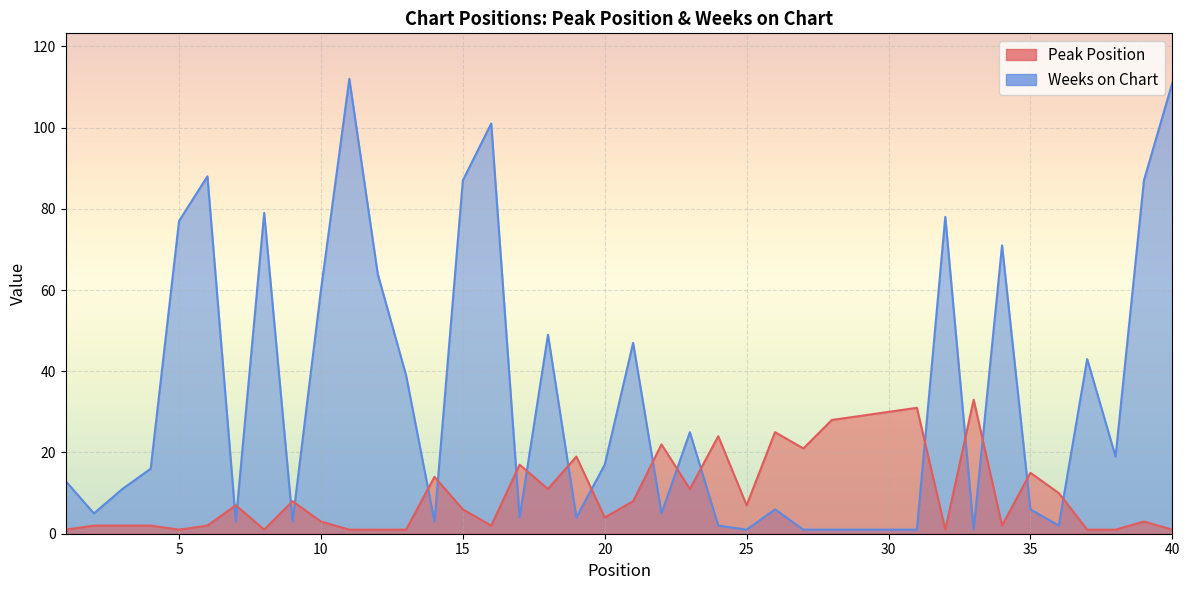

True or false: Weeks on Chart and Peak Position intersect in this chart.

True